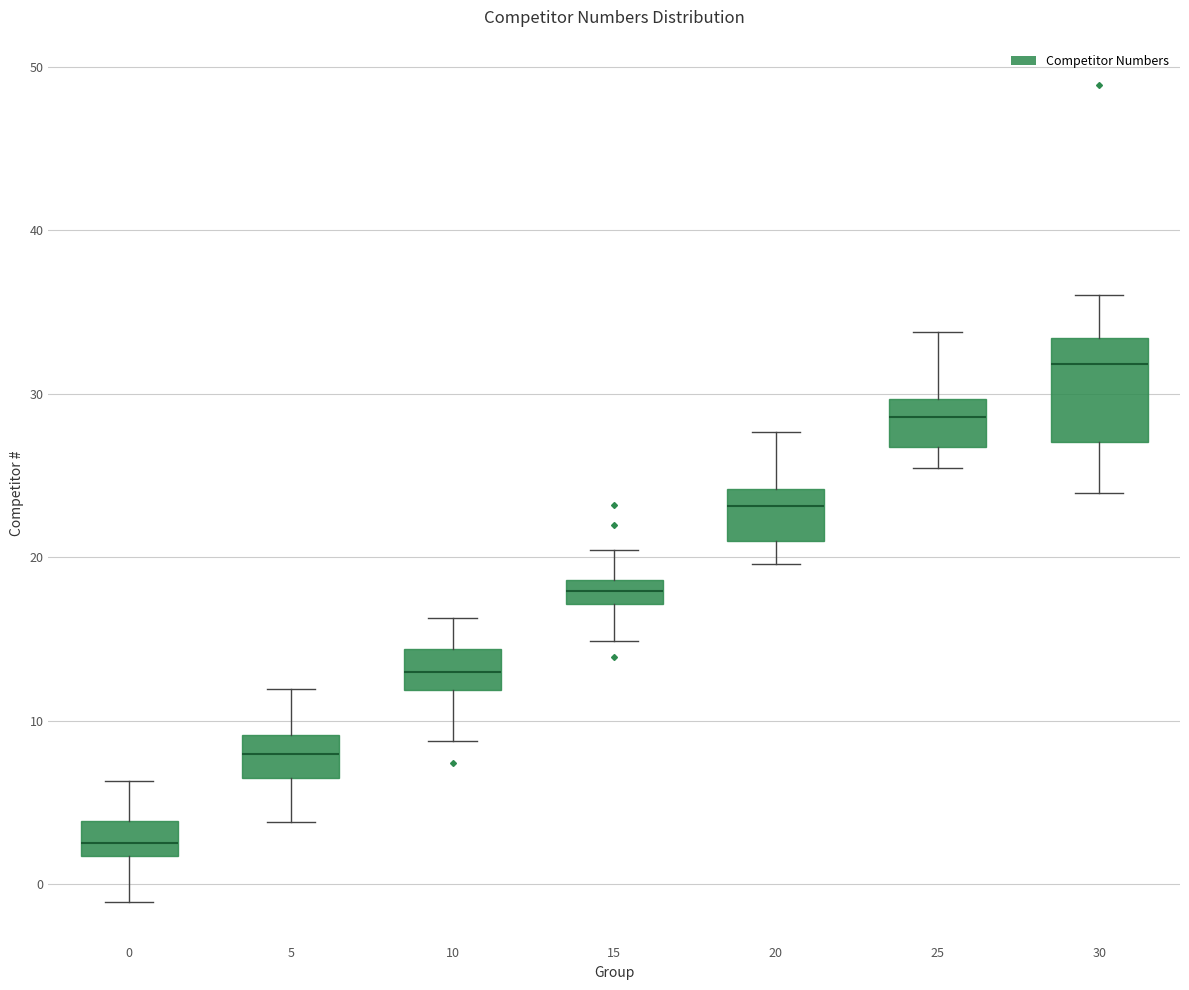

Which box's median line is the highest?

30